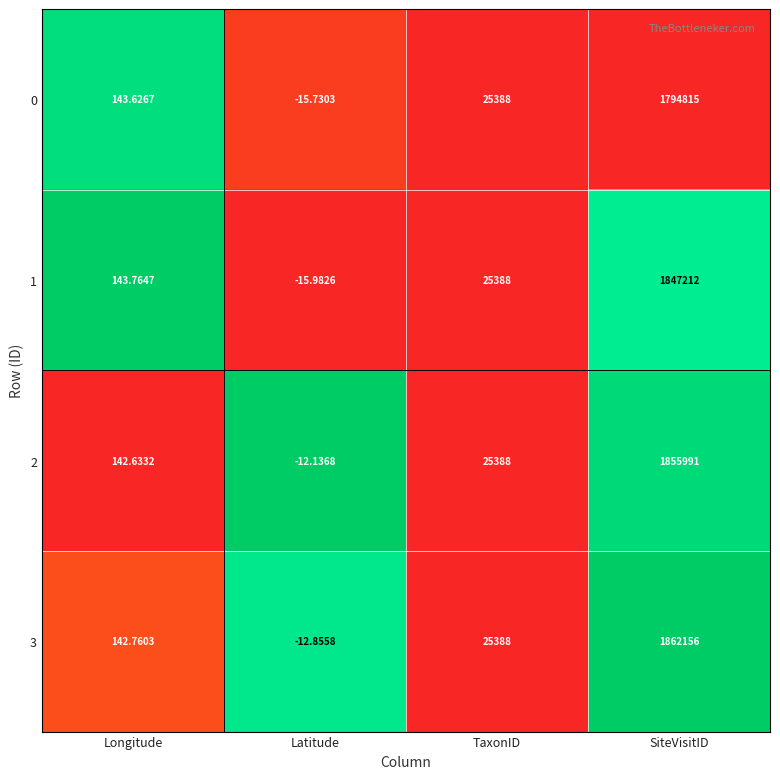

At which category does the chart reach its peak across all series?

SiteVisitID